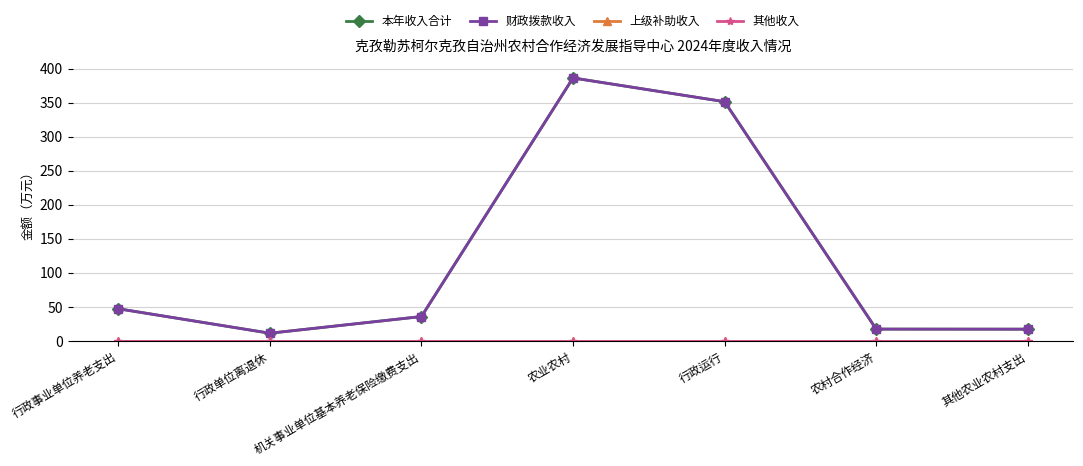

Does the chart display data point markers on the line(s)?

Yes